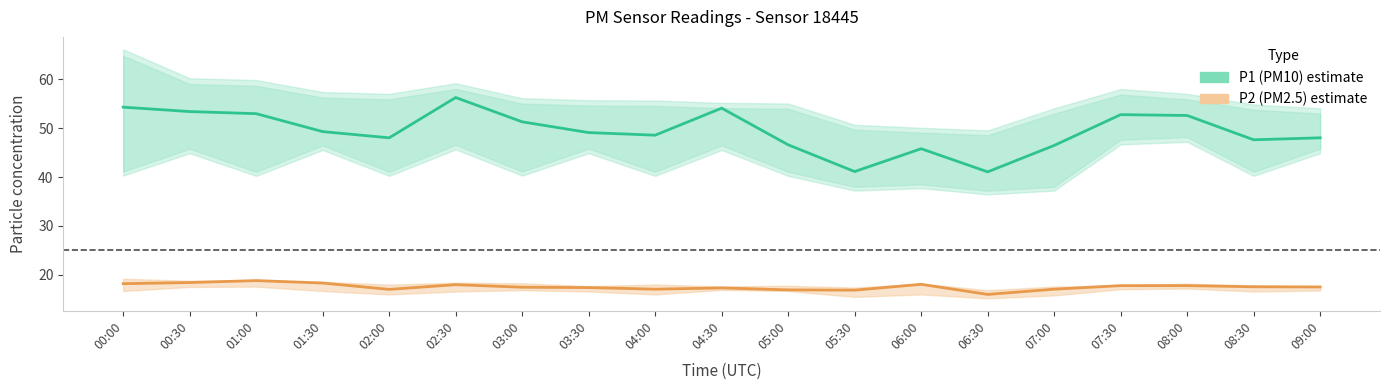

What is the difference between the P1 (PM10) values at 01:30 and 03:00?

2.0